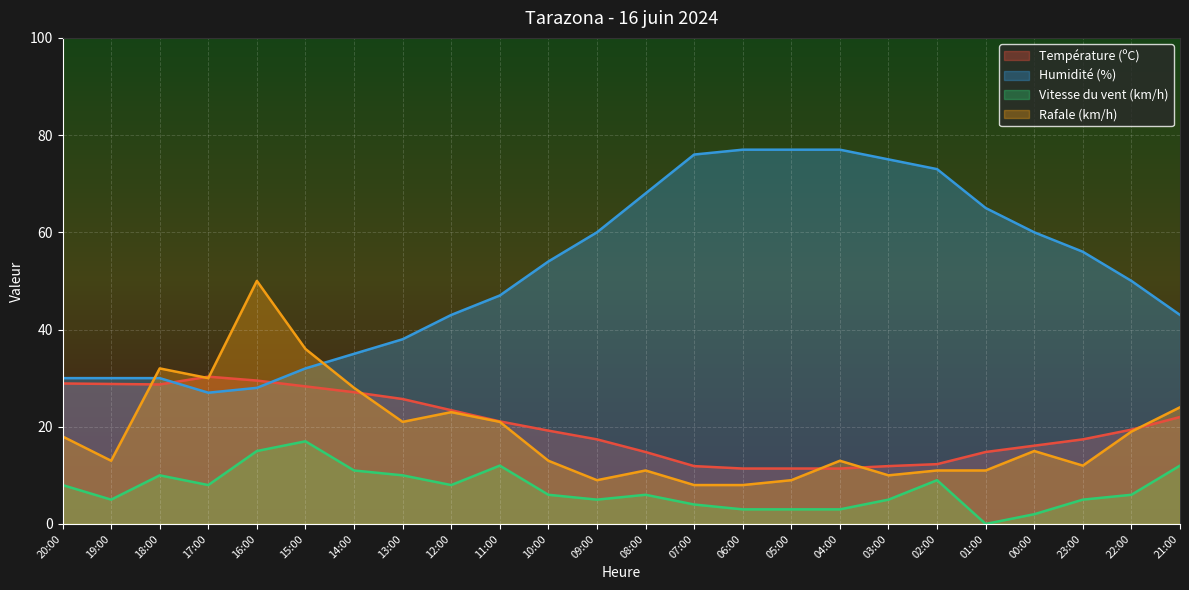

True or false: Vitesse du vent (km/h) and Température (ºC) intersect in this chart.

False